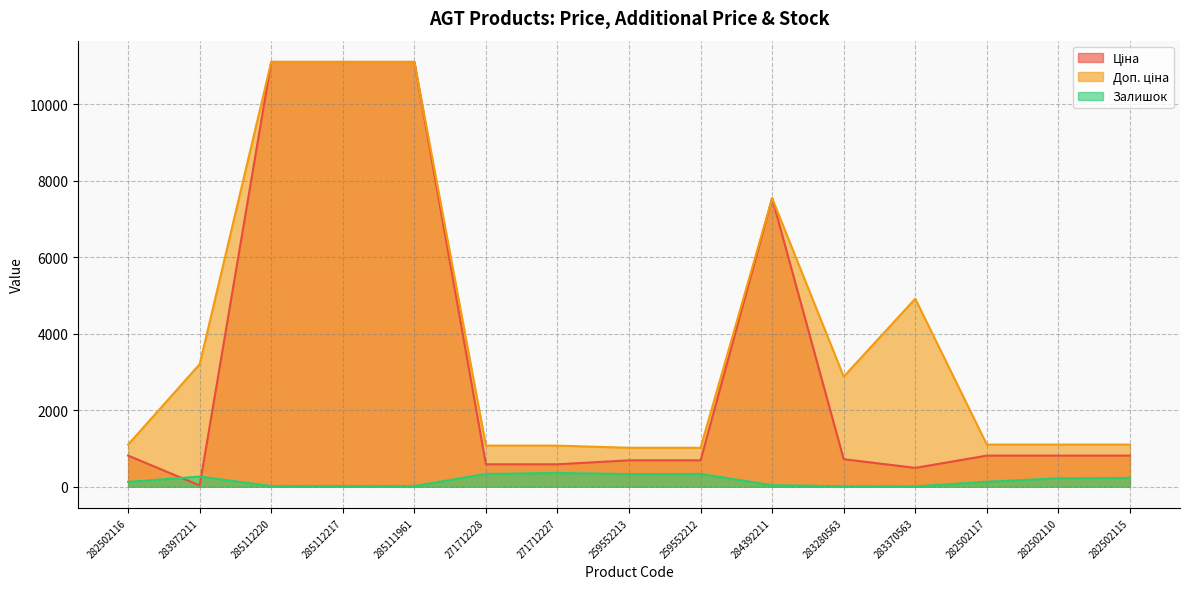

What is the value of the Ціна point at the 14th from the left?

813.0